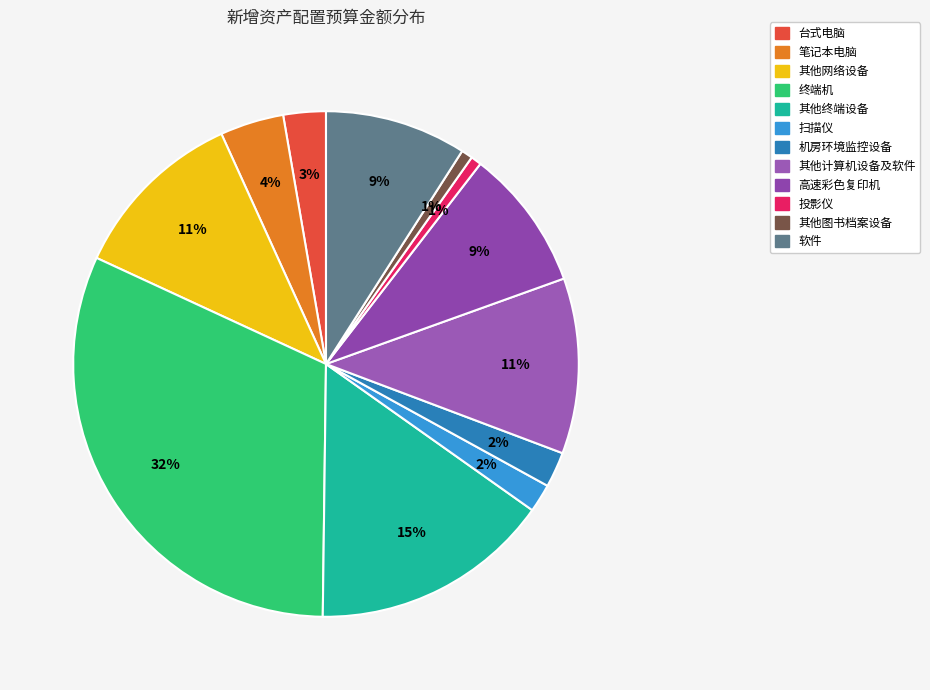

To the nearest percent, what is the difference between the largest and smallest slice percentages?

31%